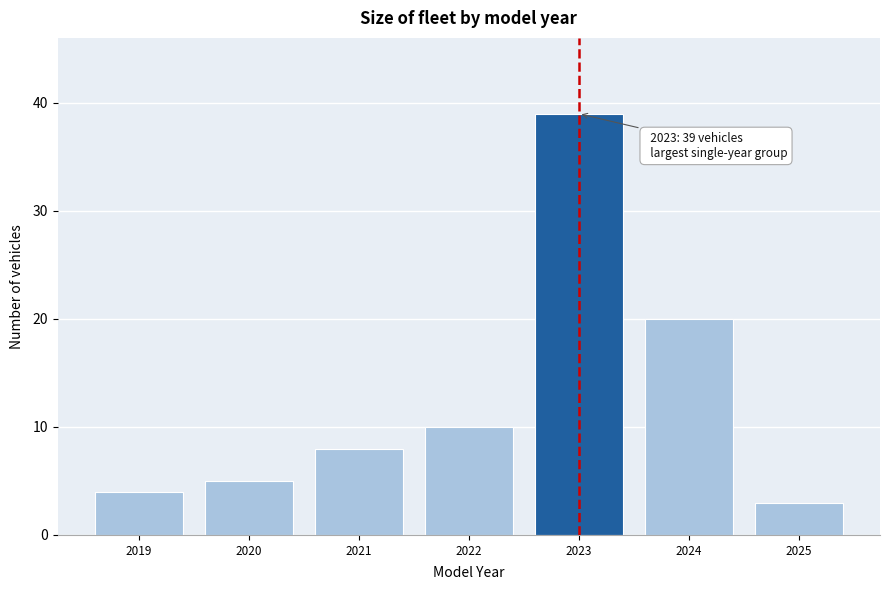

Over which range of the x-axis is the bar tallest?

2022.5 to 2023.5